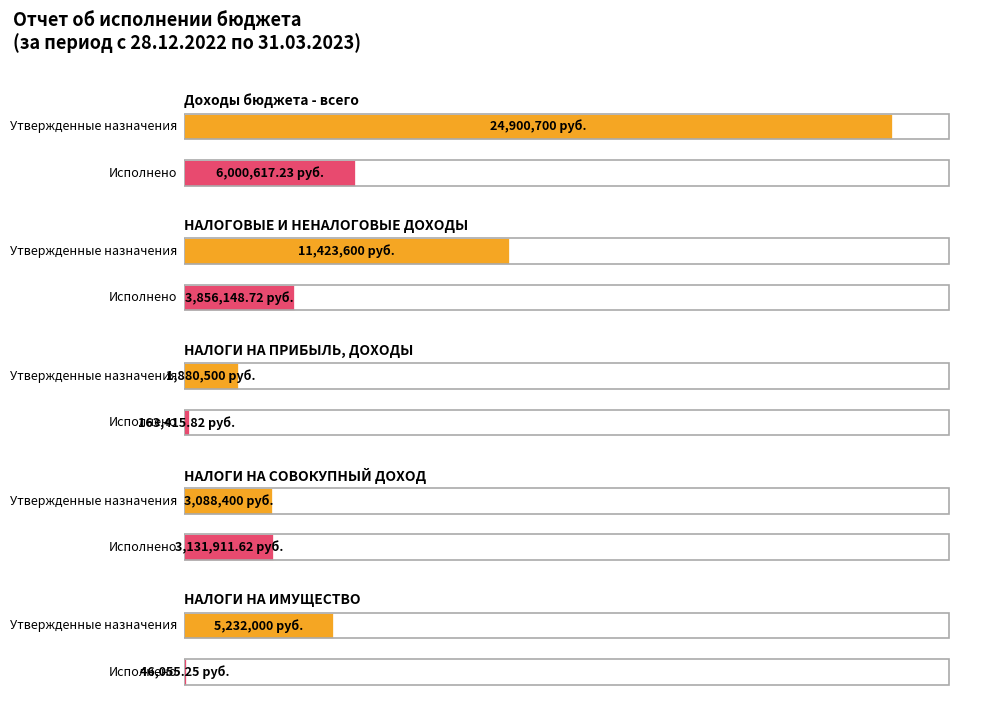

What is the label of the 4th bar from the left?

НАЛОГИ НА СОВОКУПНЫЙ ДОХОД